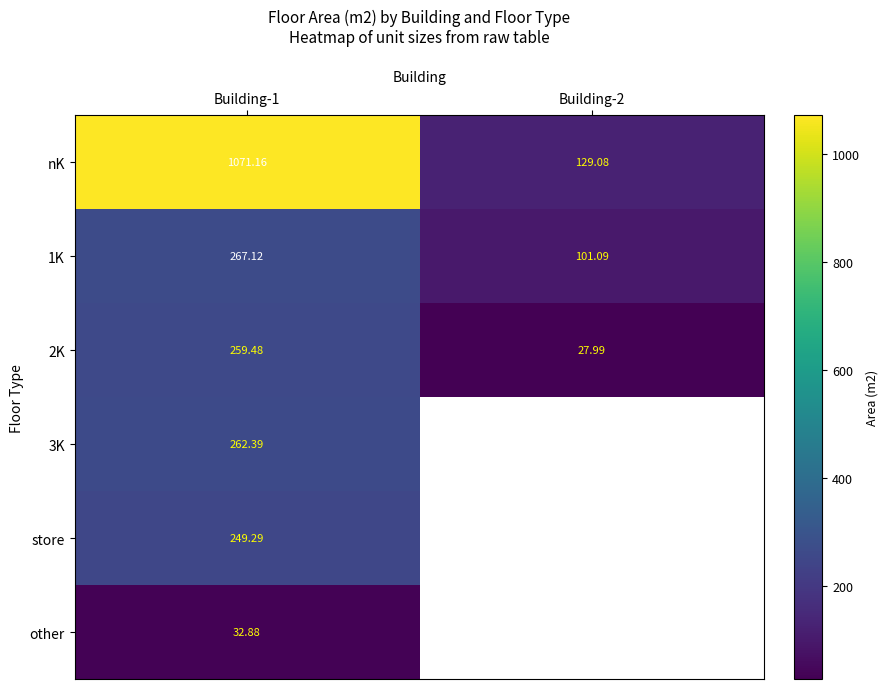

What is the greatest value displayed?

1071.2